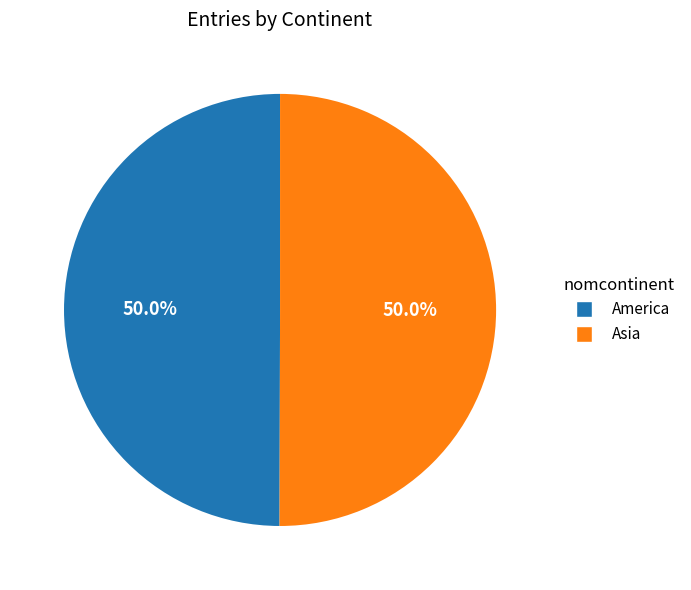

What percentage is the America slice, to the nearest percent?

50%